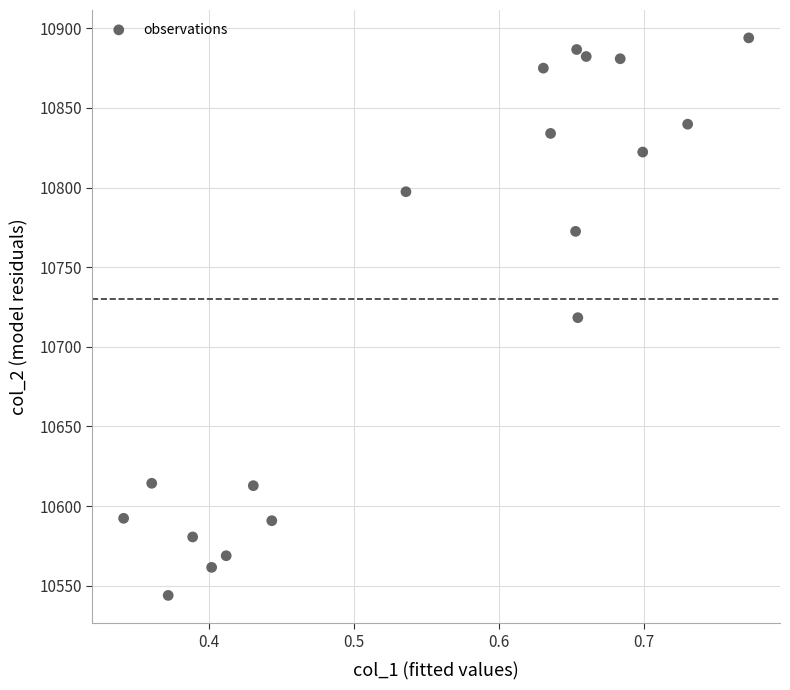

What is the range of X values (max minus min)?

0.4